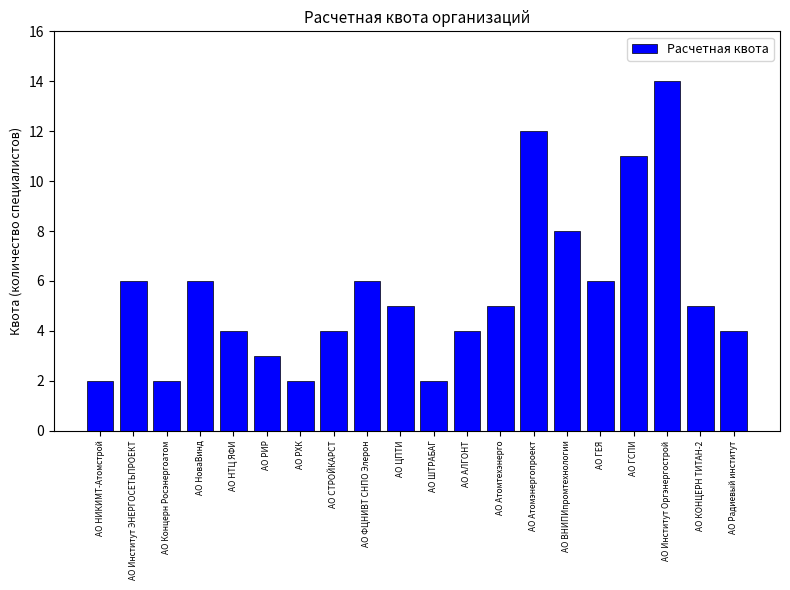

Which has a higher value, АО НИКИМТ-Атомстрой or АО Атомэнергопроект?

АО Атомэнергопроект